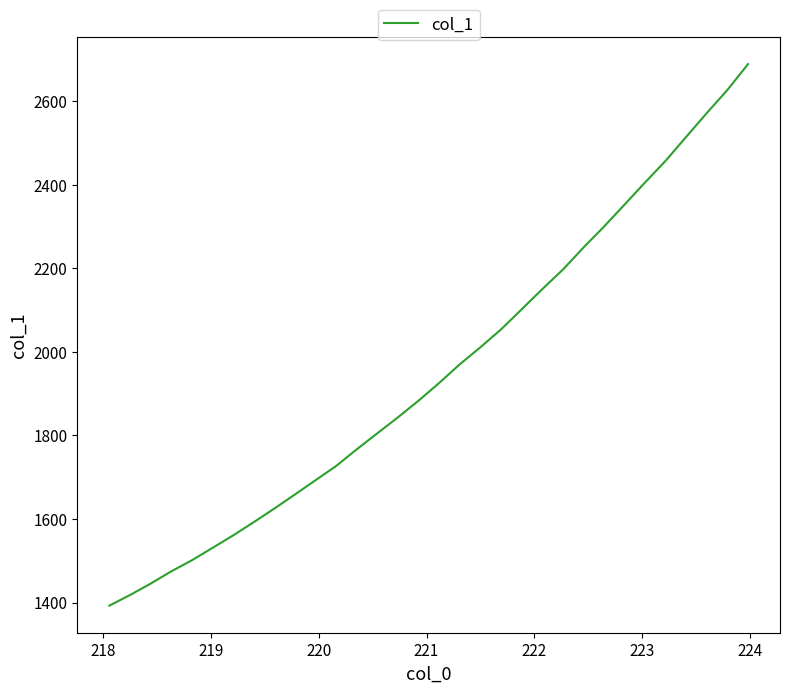

How many lines are shown in the chart?

1